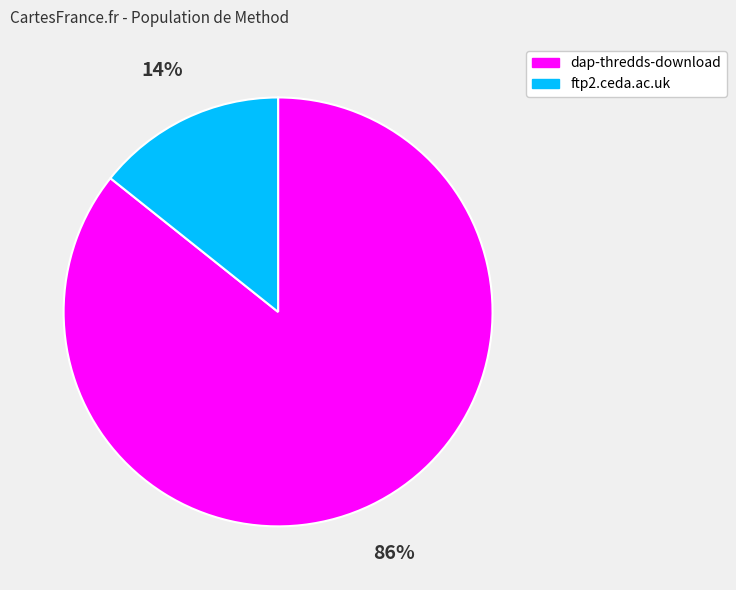

To the nearest percent, what is the average slice percentage?

50%